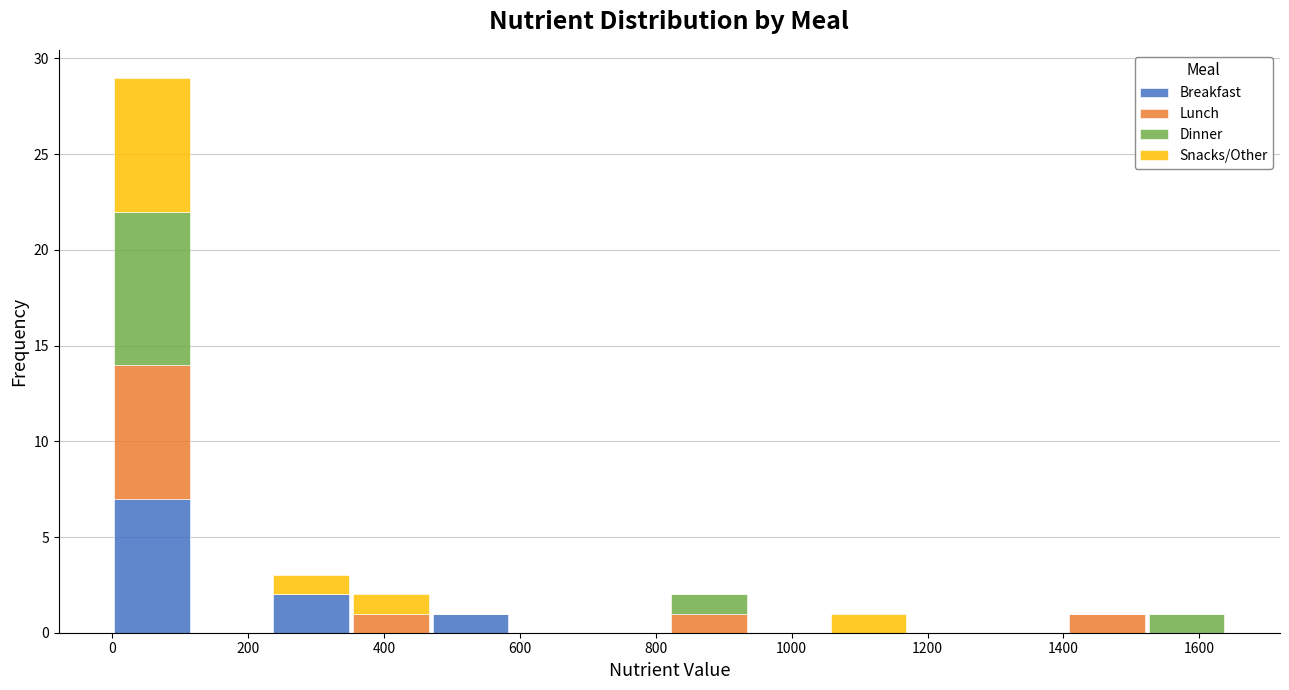

What is the total height of the stacked bar covering 1520 to 1640 on the x-axis? Neither the bar edges nor the heights are printed on the chart, so give them approximately, as read against the axes.

1